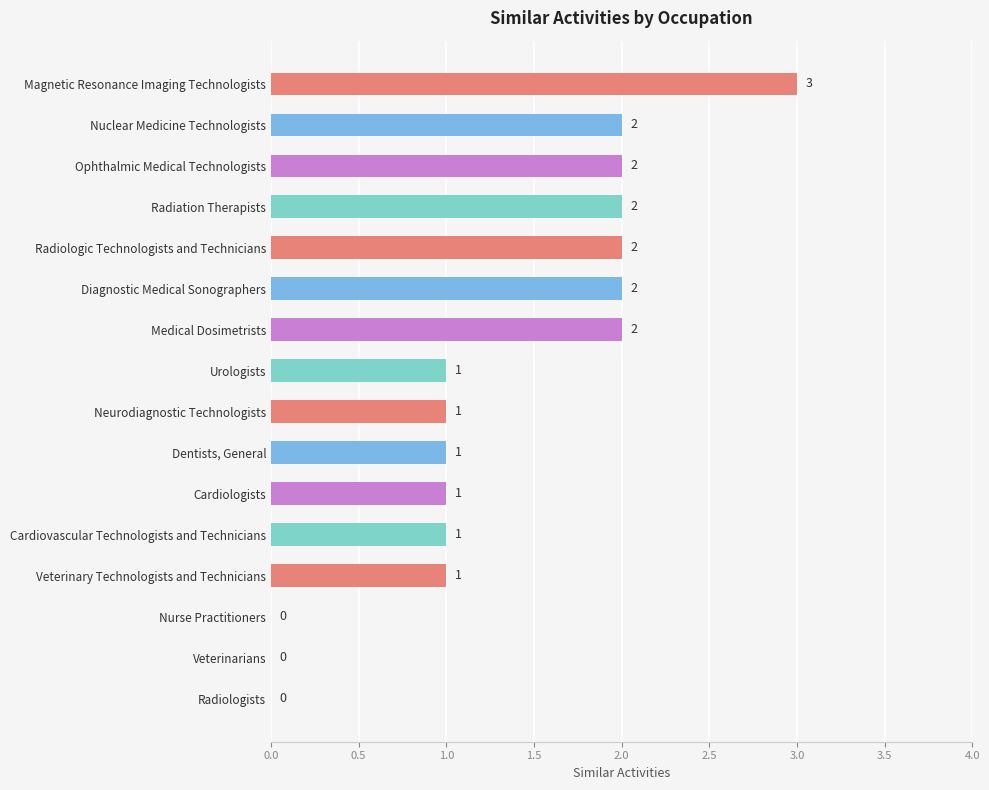

What is the sum of all values?

21